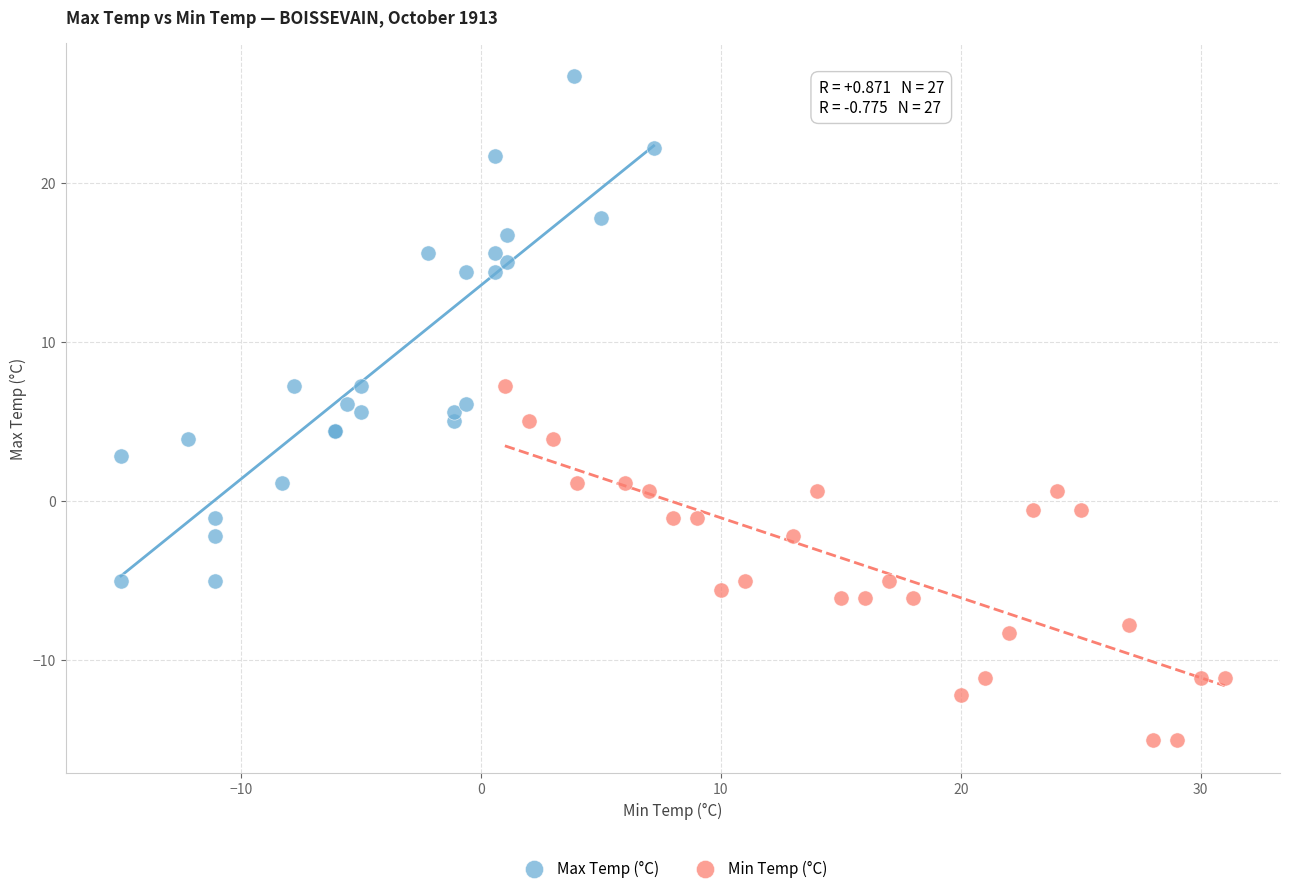

Which series has the widest spread of Y values?

Max Temp (°C)